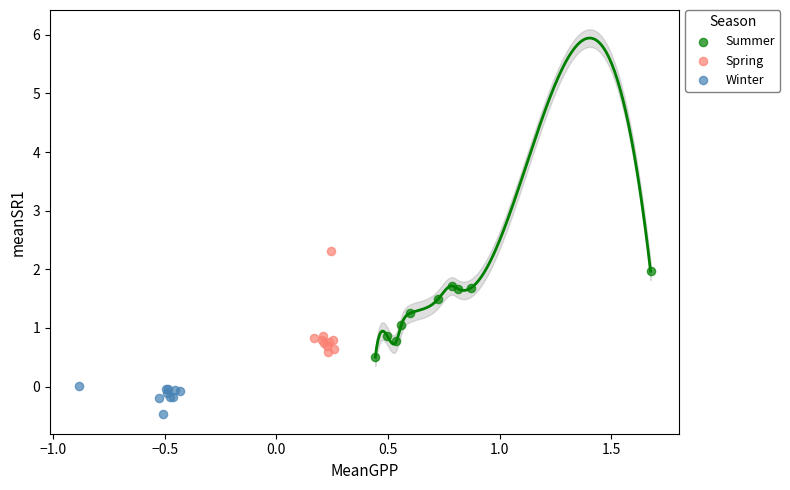

Which series reaches the maximum Y coordinate?

Spring